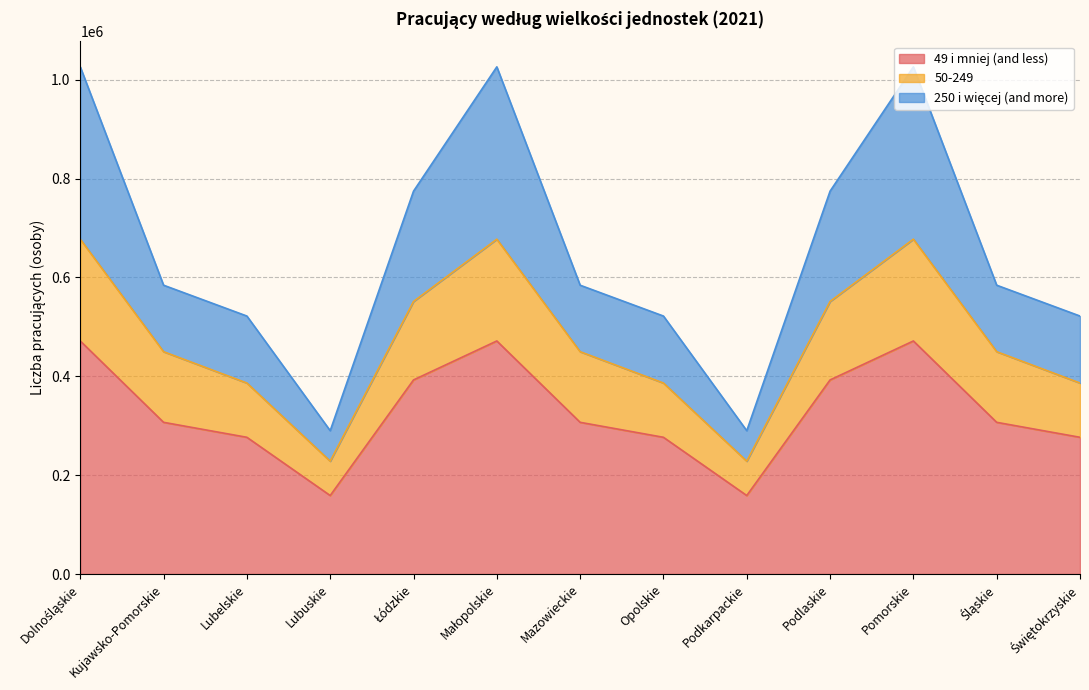

True or false: 50-249 and 49 i mniej (and less) cross at least once.

False